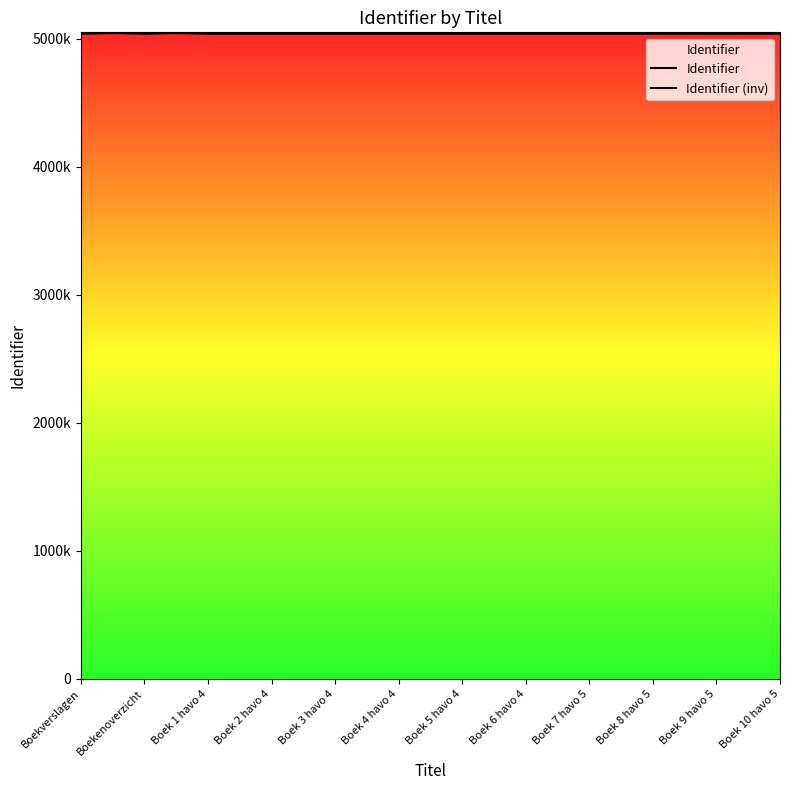

What is the label of the 10th point from the right?

Boek 1 havo 4